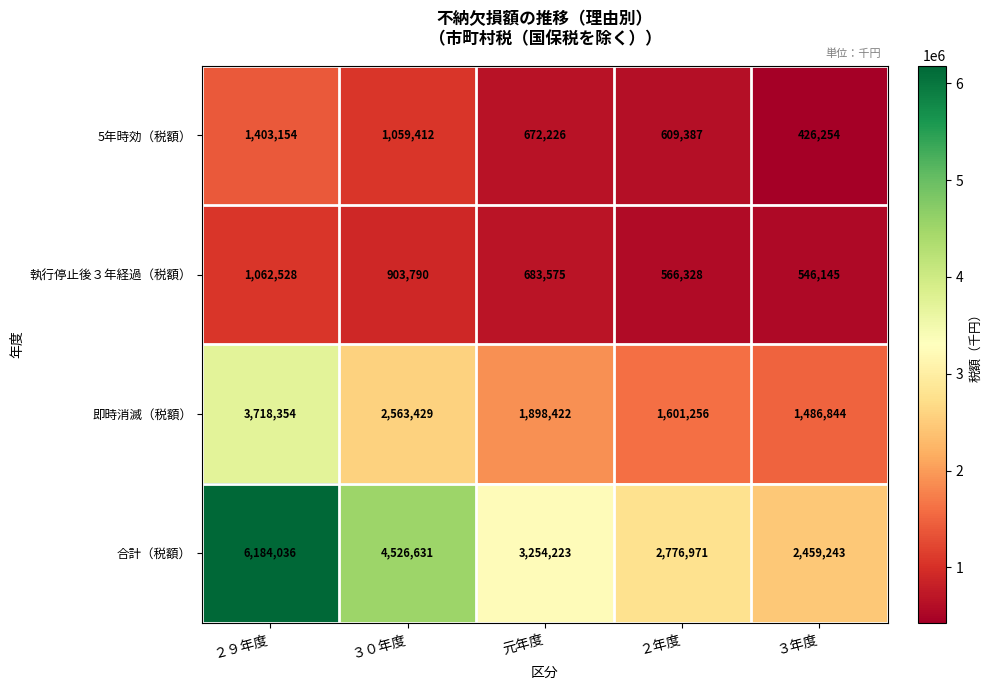

At 元年度, list the series in order from smallest to largest.

5年時効（税額）, 執行停止後３年経過（税額）, 即時消滅（税額）, 合計（税額）